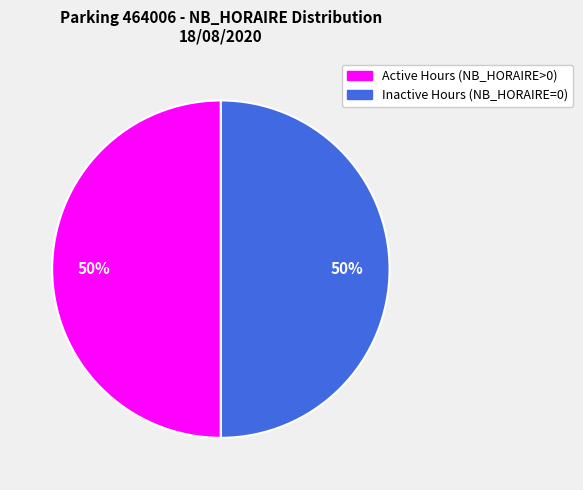

To the nearest percent, what is the average slice percentage?

50%